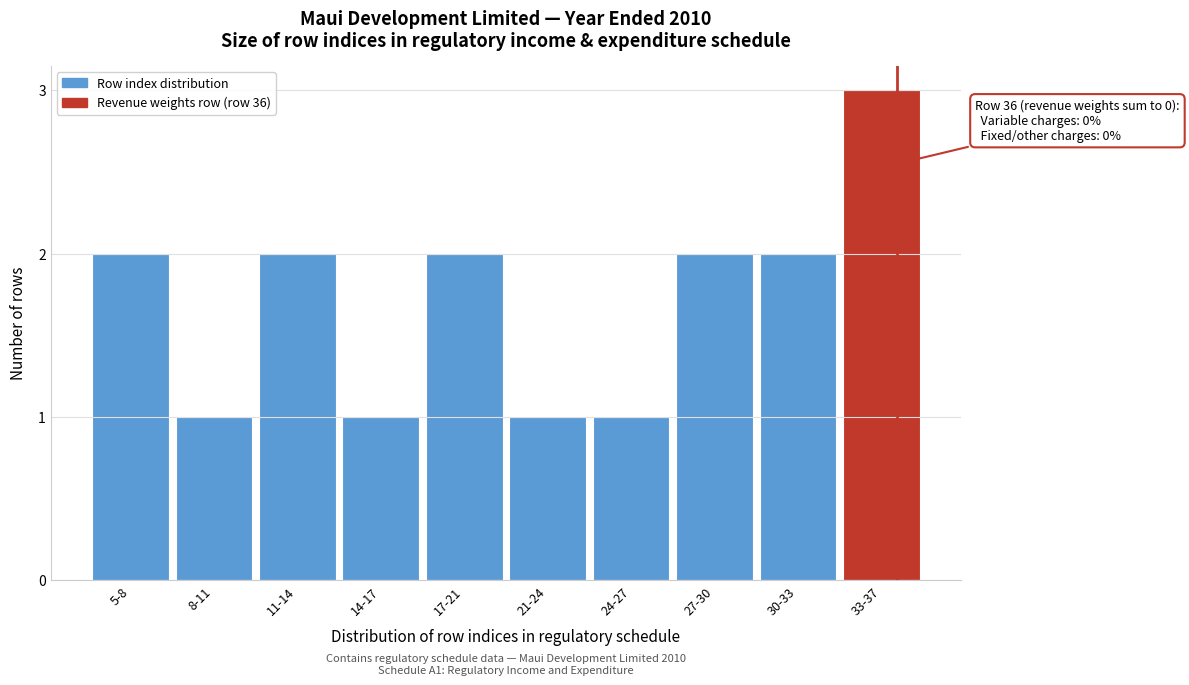

Reading left to right, transcribe all the data shown in this chart.

2	1	2	1	2	1	1	2	2	3